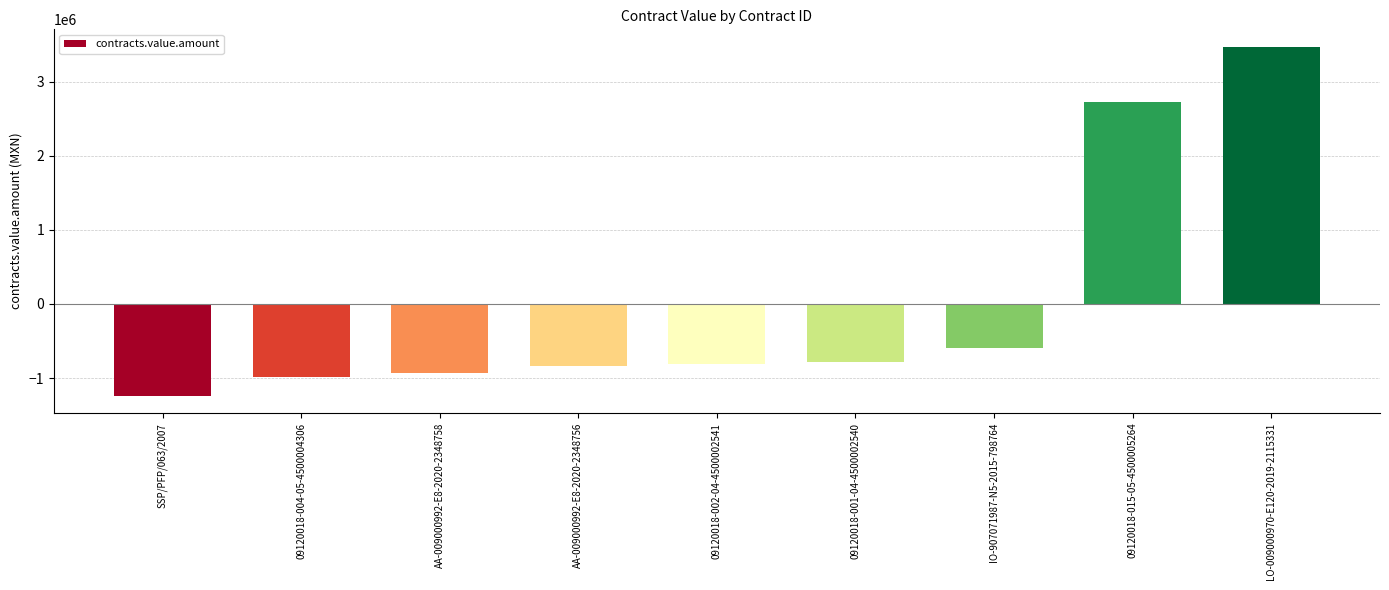

How many data points are less than -811593?

5